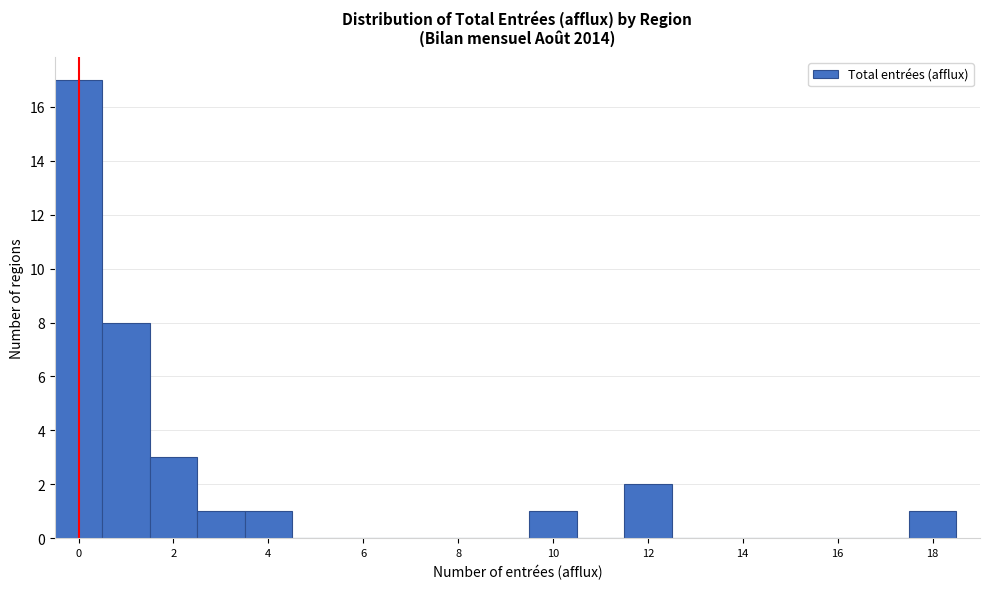

Reading left to right, transcribe this chart: for each bar, give the range it covers on the x-axis and its height. Neither the bar edges nor the heights are printed on the chart, so give them approximately, as read against the axes.

-0.5 to 0.5: 17
0.5 to 1.5: 8
1.5 to 2.5: 3
2.5 to 3.5: 1
3.5 to 4.5: 1
4.5 to 5.5: 0
5.5 to 6.5: 0
6.5 to 7.5: 0
7.5 to 8.5: 0
8.5 to 9.5: 0
9.5 to 10.5: 1
10.5 to 11.5: 0
11.5 to 12.5: 2
12.5 to 13.5: 0
13.5 to 14.5: 0
14.5 to 15.5: 0
15.5 to 16.5: 0
16.5 to 17.5: 0
17.5 to 18.5: 1